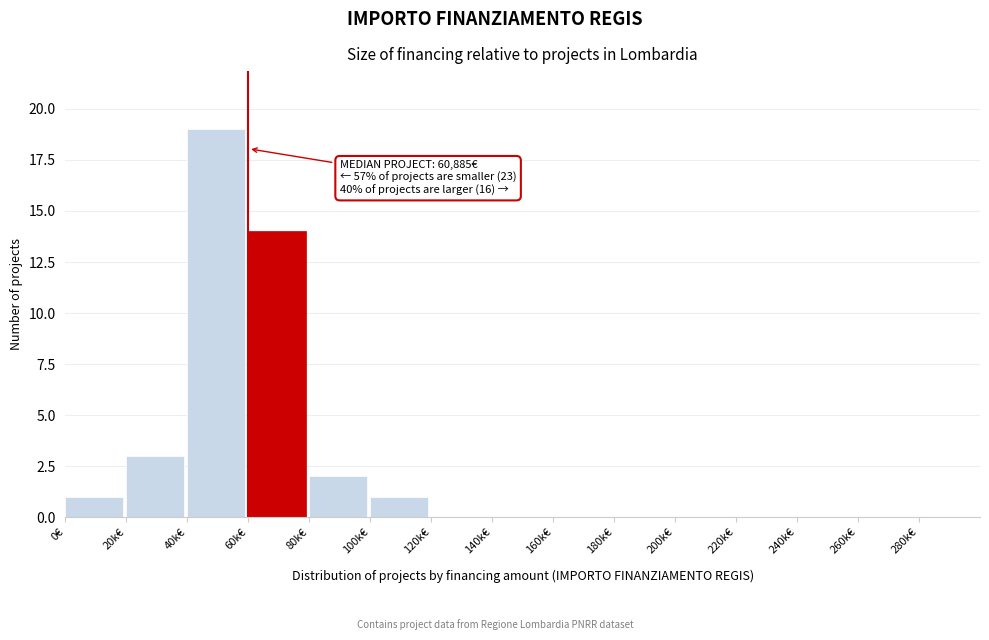

Reading left to right, what are all the values shown in this chart?

0€=1	20k€=3	40k€=19	60k€=14	80k€=2	100k€=1	120k€=0	140k€=0	160k€=0	180k€=0	200k€=0	220k€=0	240k€=0	260k€=0	280k€=0